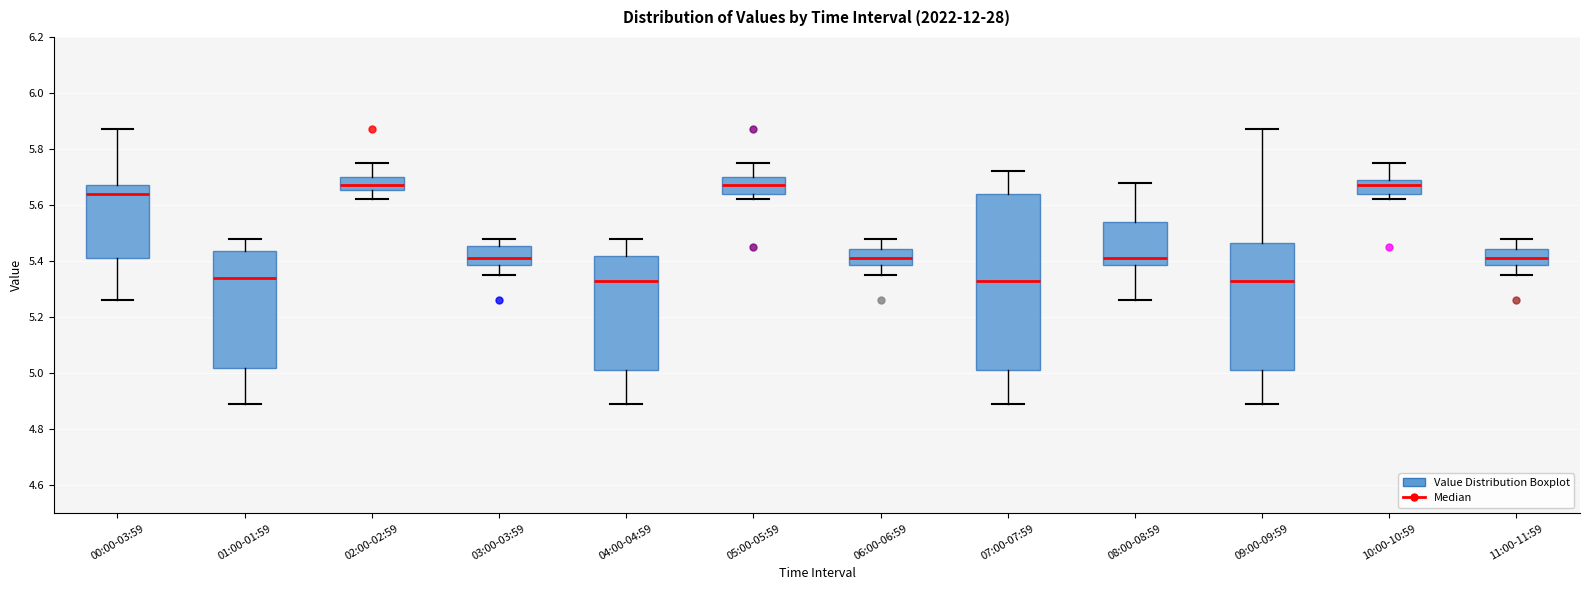

Where is the lower edge of the box for 08:00-08:59 on the y-axis? The values are not printed on the chart, so give them approximately, as read against the axis.

5.38